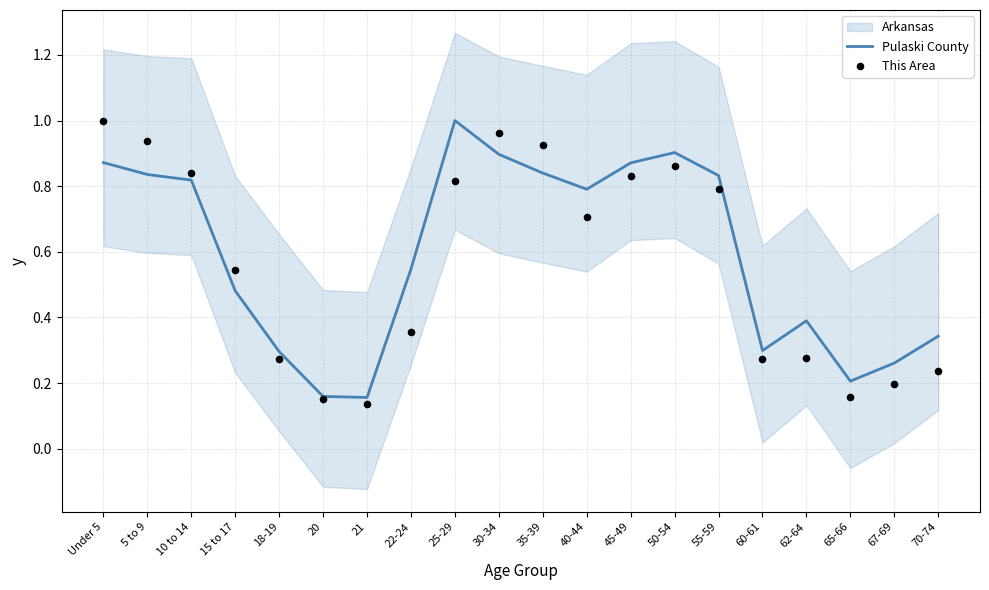

Which series has the widest spread of Y values?

This Area